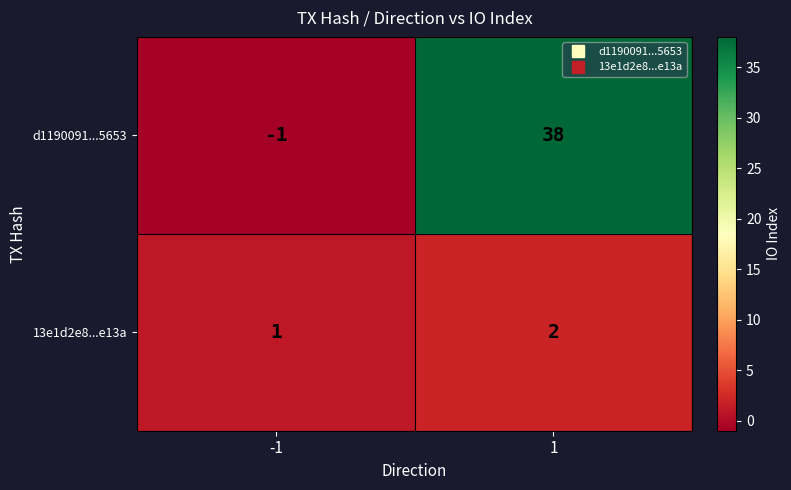

Which series has the largest total across all categories?

d1190091...5653